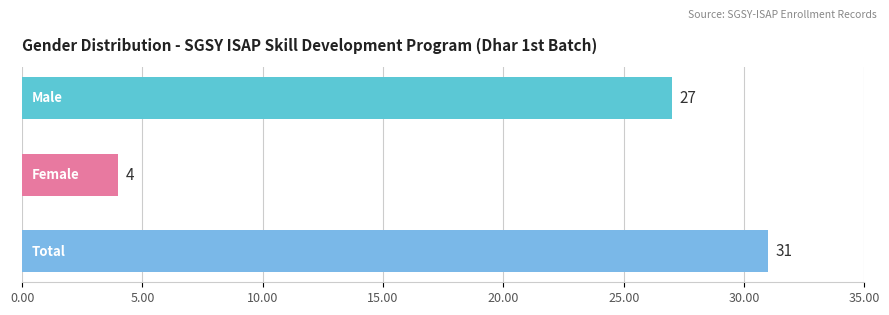

How many values are between 4 and 31?

3